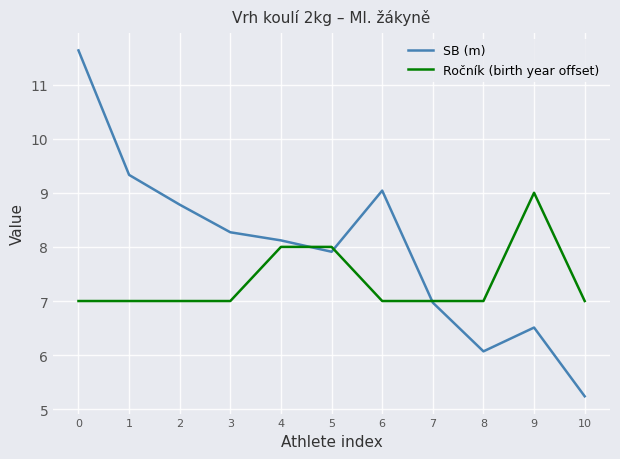

Which series has the widest spread of values?

SB (m)